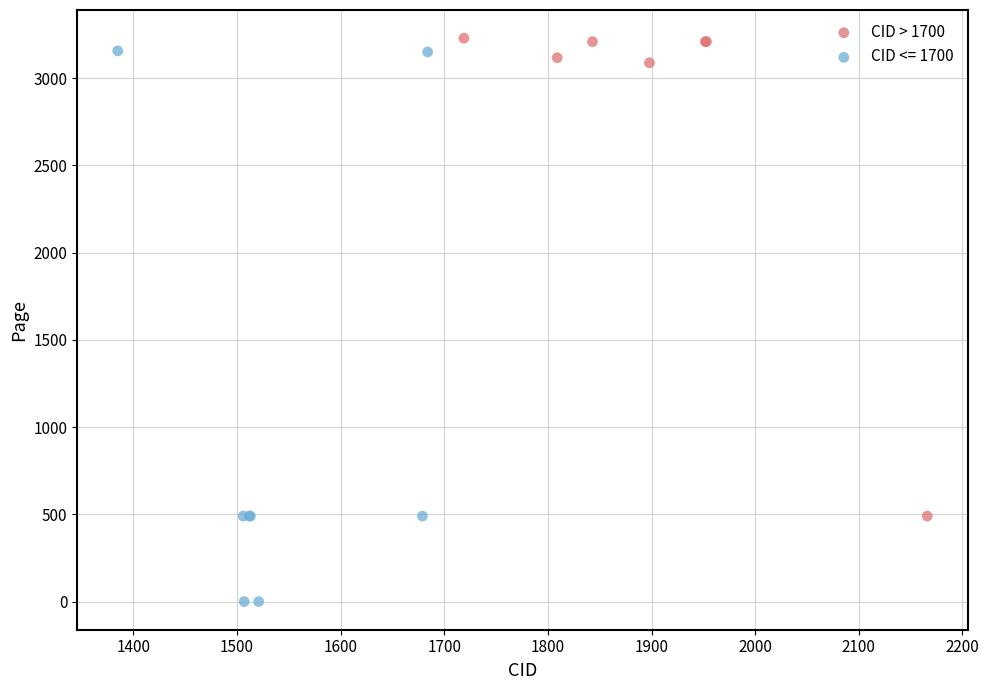

Which series contains the lowest Y value?

CID <= 1700